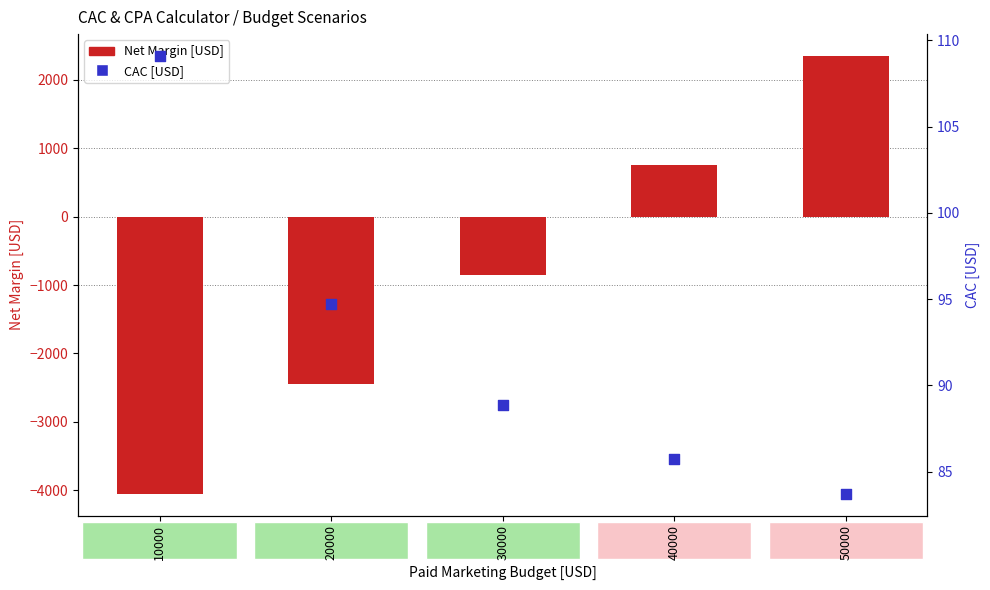

Which series has the largest total across all categories?

CAC [USD]